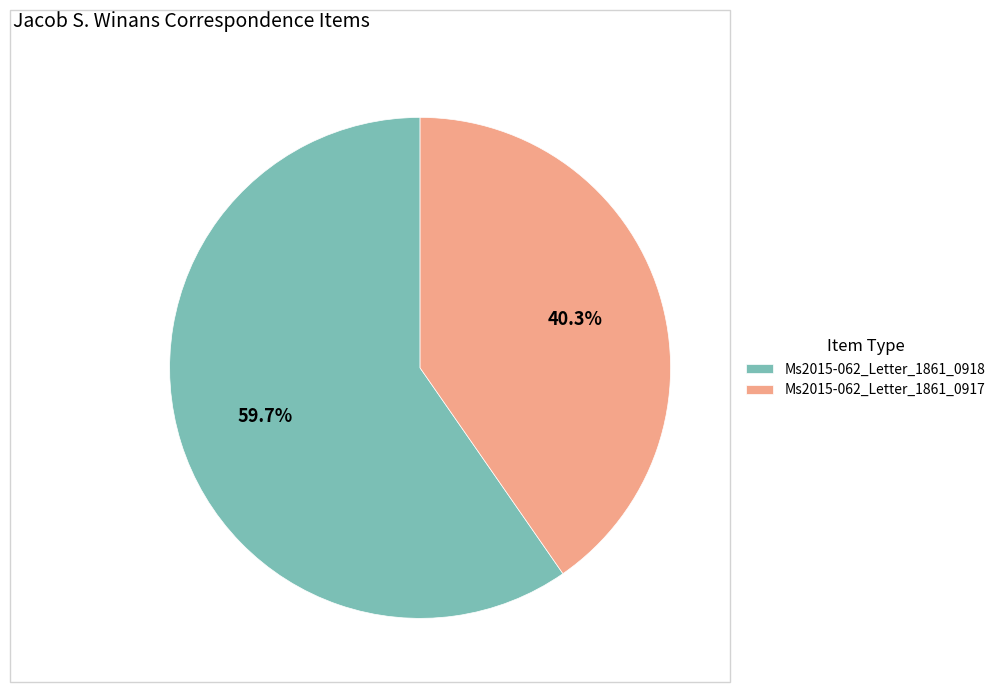

Which category has the smallest portion of the pie?

Ms2015-062_Letter_1861_0917